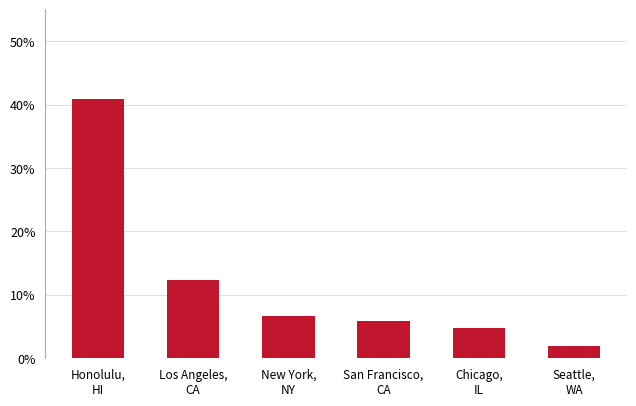

True or false: the data shows 25.4 at Honolulu,
HI.

False